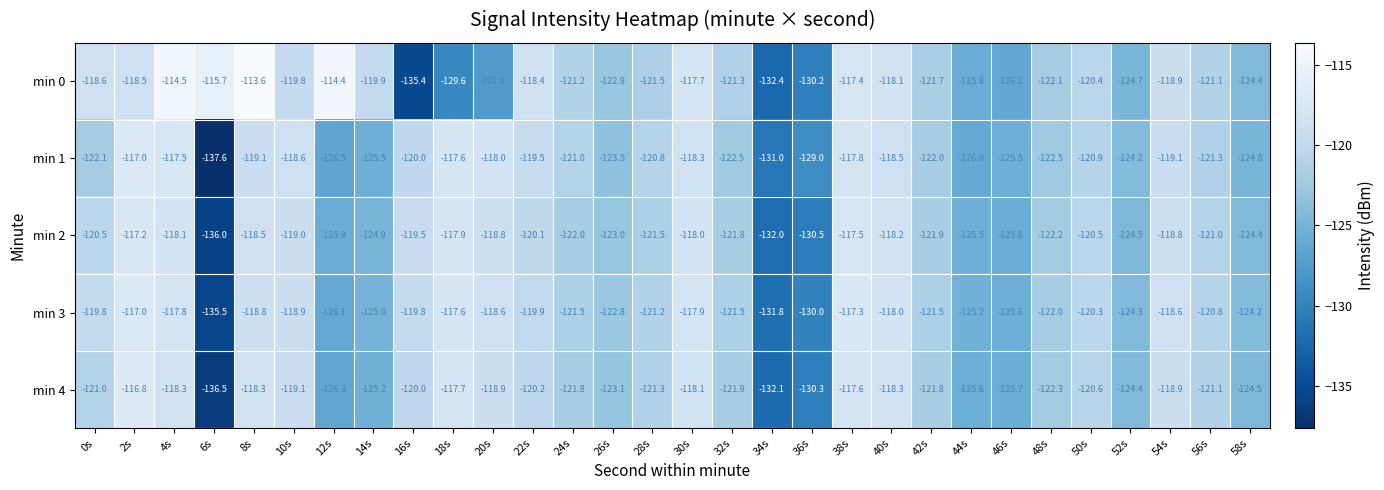

How many distinct data groups are displayed?

5